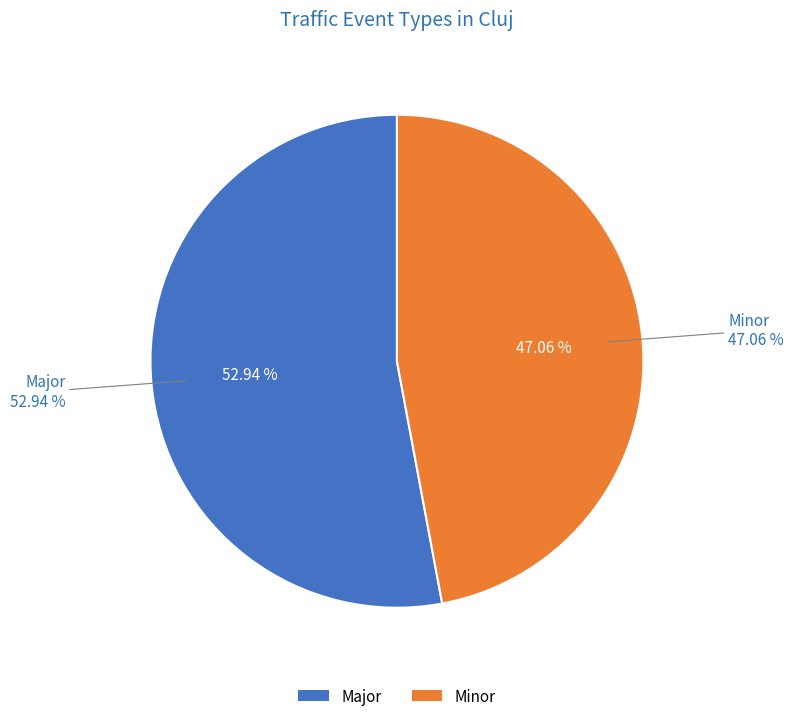

Which slice is the largest?

Major